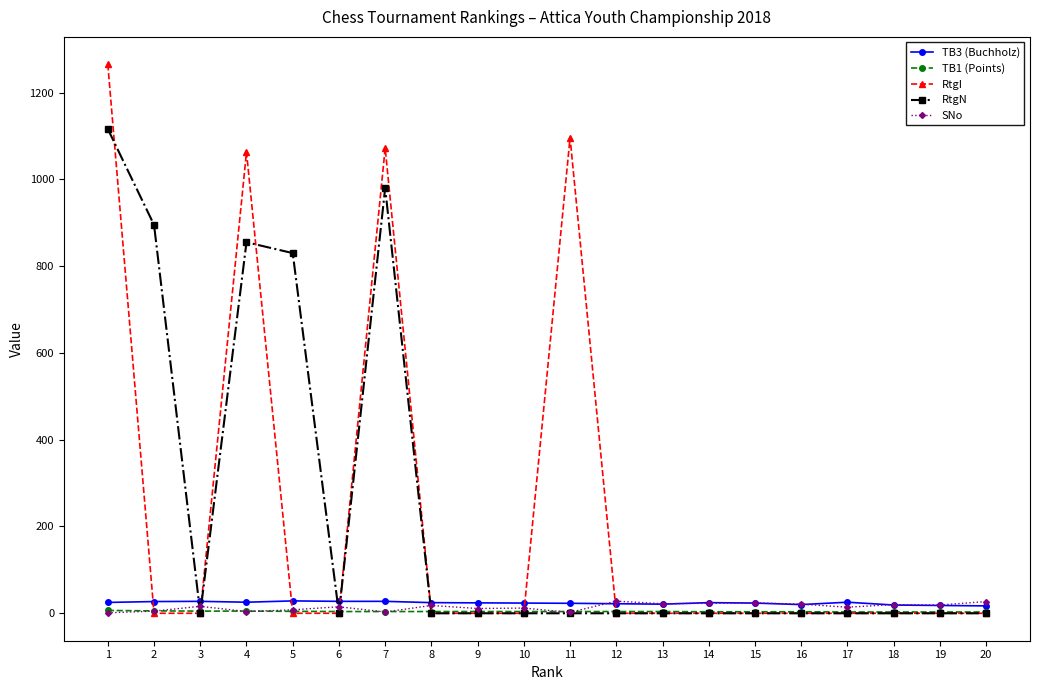

Which series has the widest spread of values?

RtgI